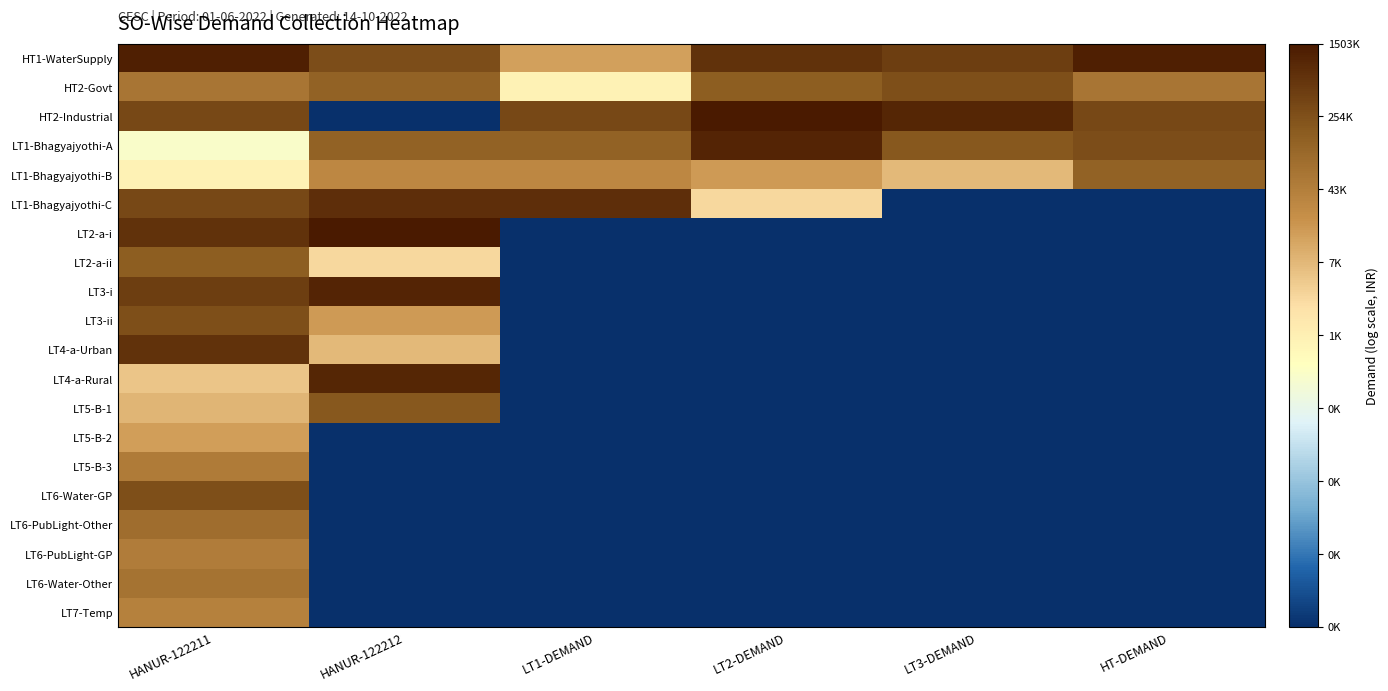

At which category is the sum across all series the highest?

HANUR-122211